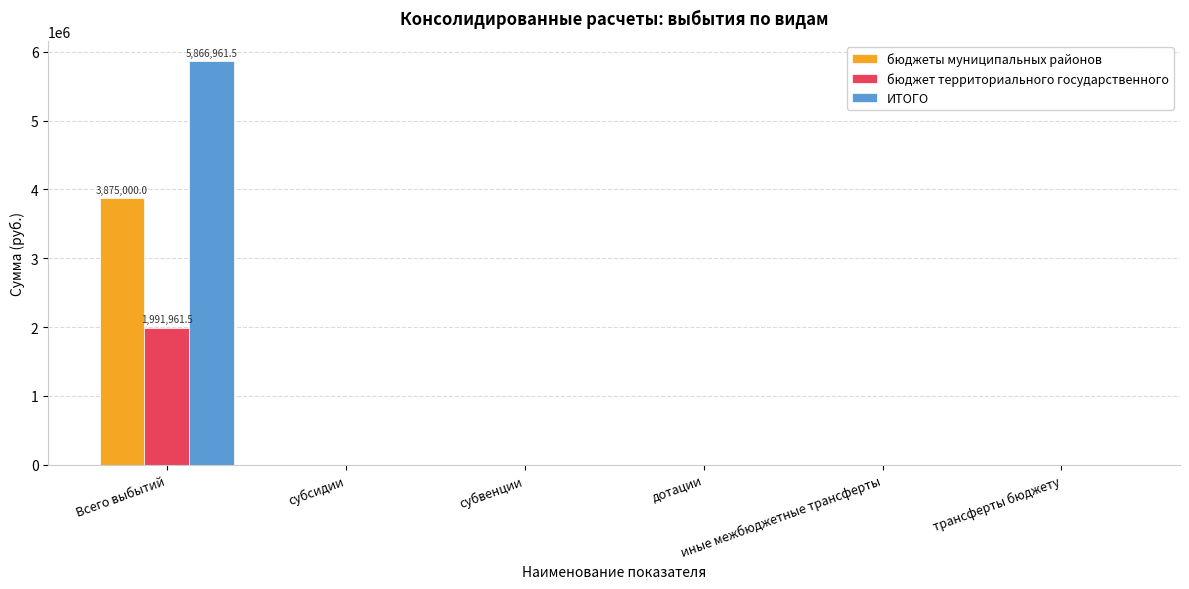

The value of бюджеты муниципальных районов at субвенции is -1963903.7. True or false?

False